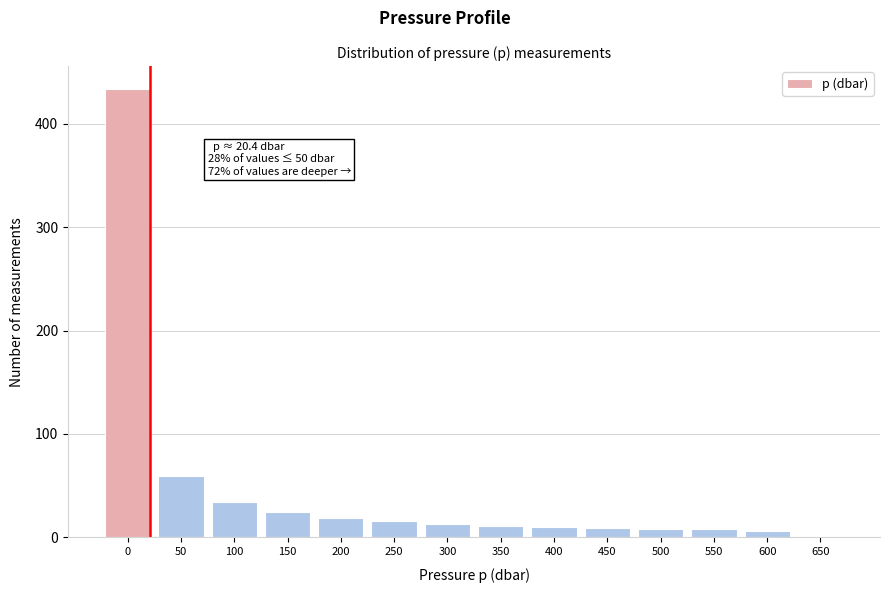

What is the change in value from 50 to 200?

-40